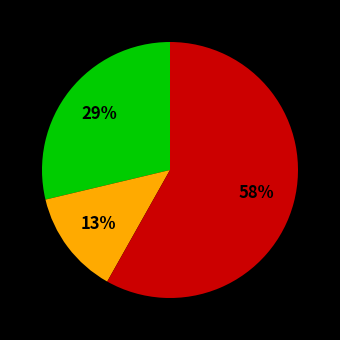

How many slices are in this pie chart?

3